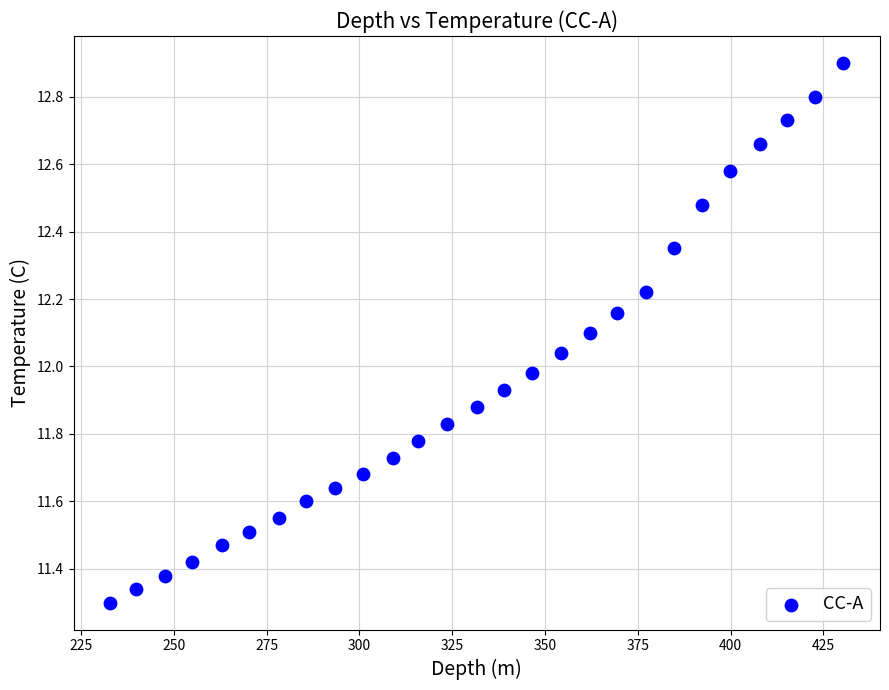

What is the range of Y values (max minus min)?

1.6